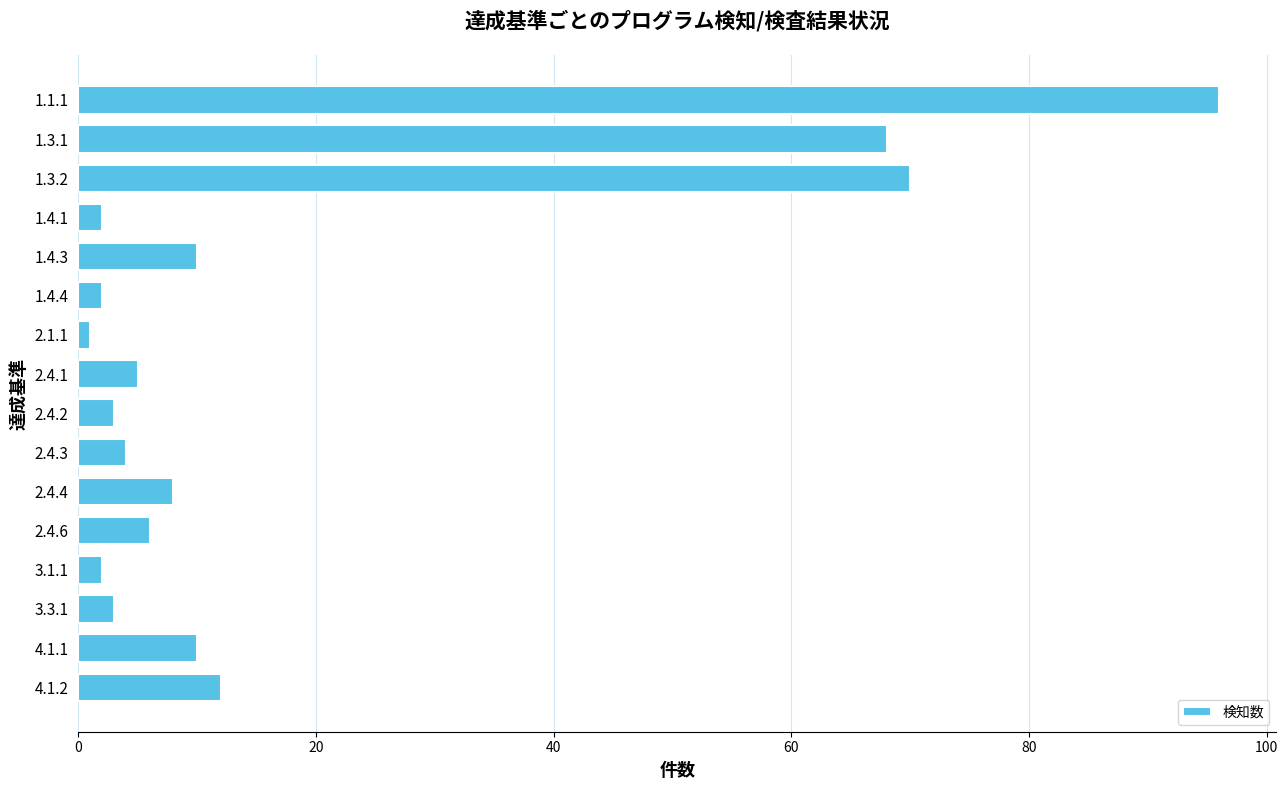

What is the minimum value shown in the chart?

1